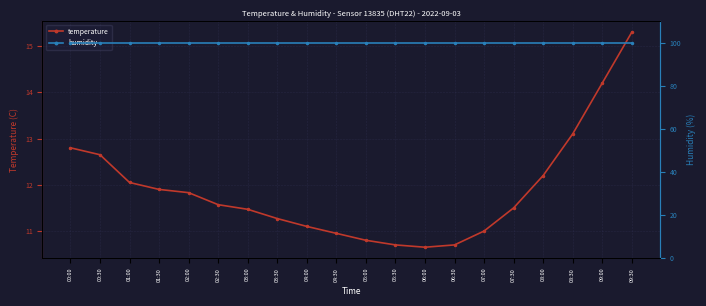

What is the label of the 18th point from the left?

08:30